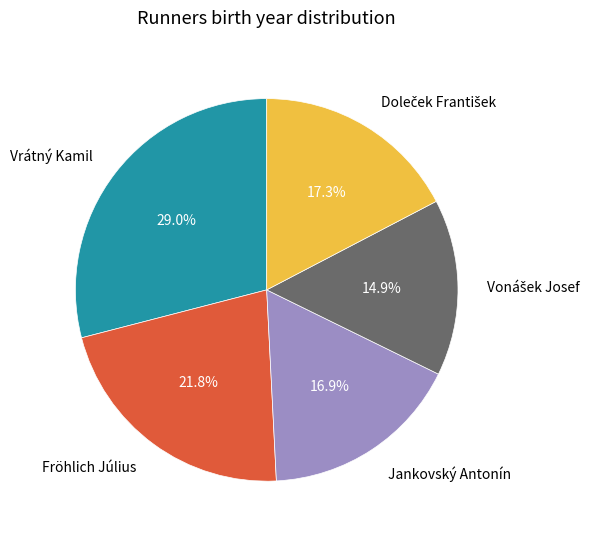

Is the sum of Jankovský Antonín and Fröhlich Július greater than half?

No